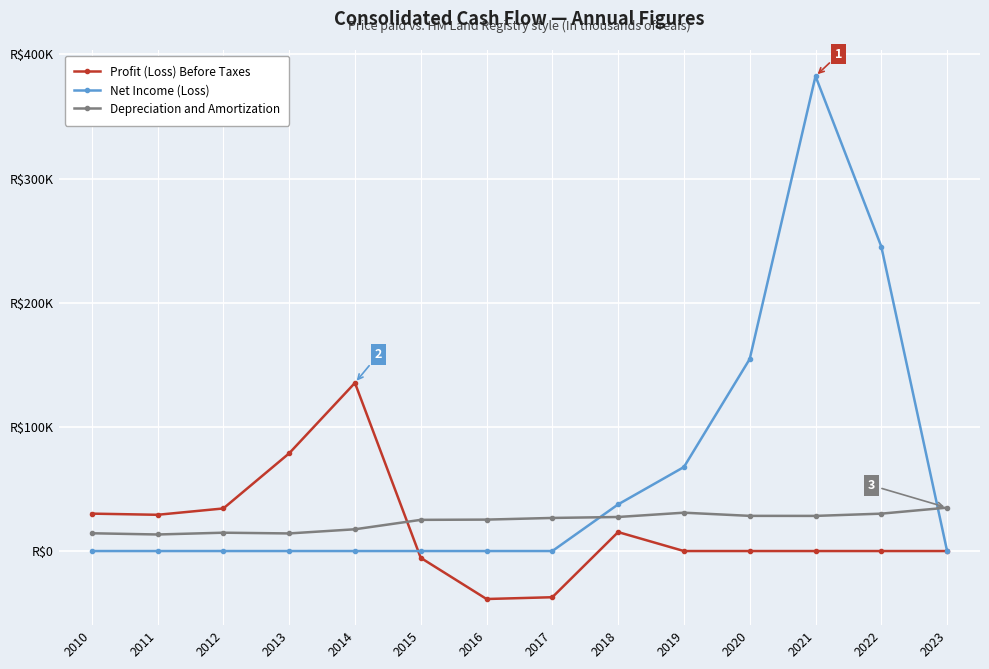

Between 2022 and 2014, which is larger?

2014